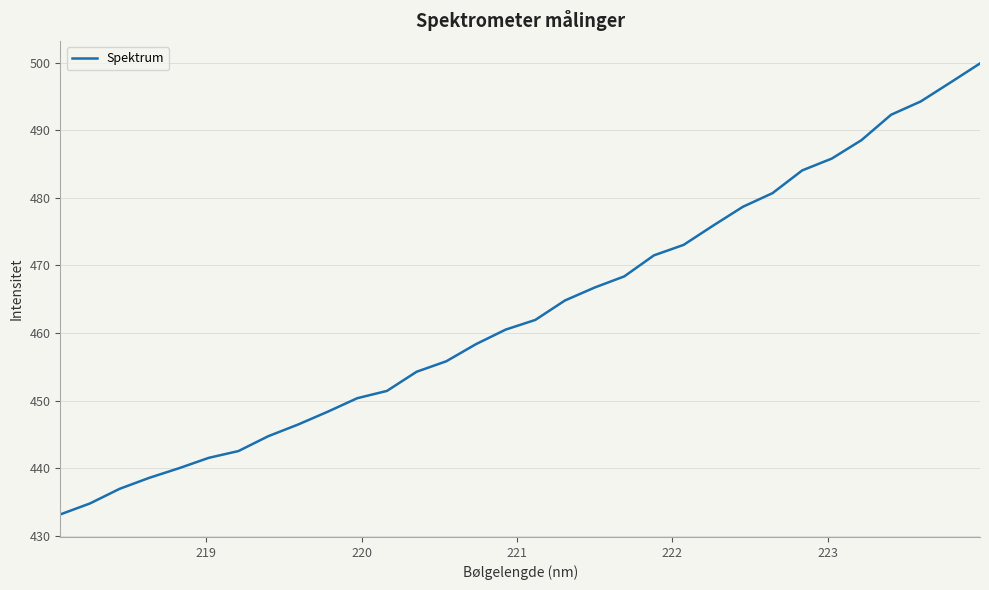

What is the minimum value shown in the chart?

433.2